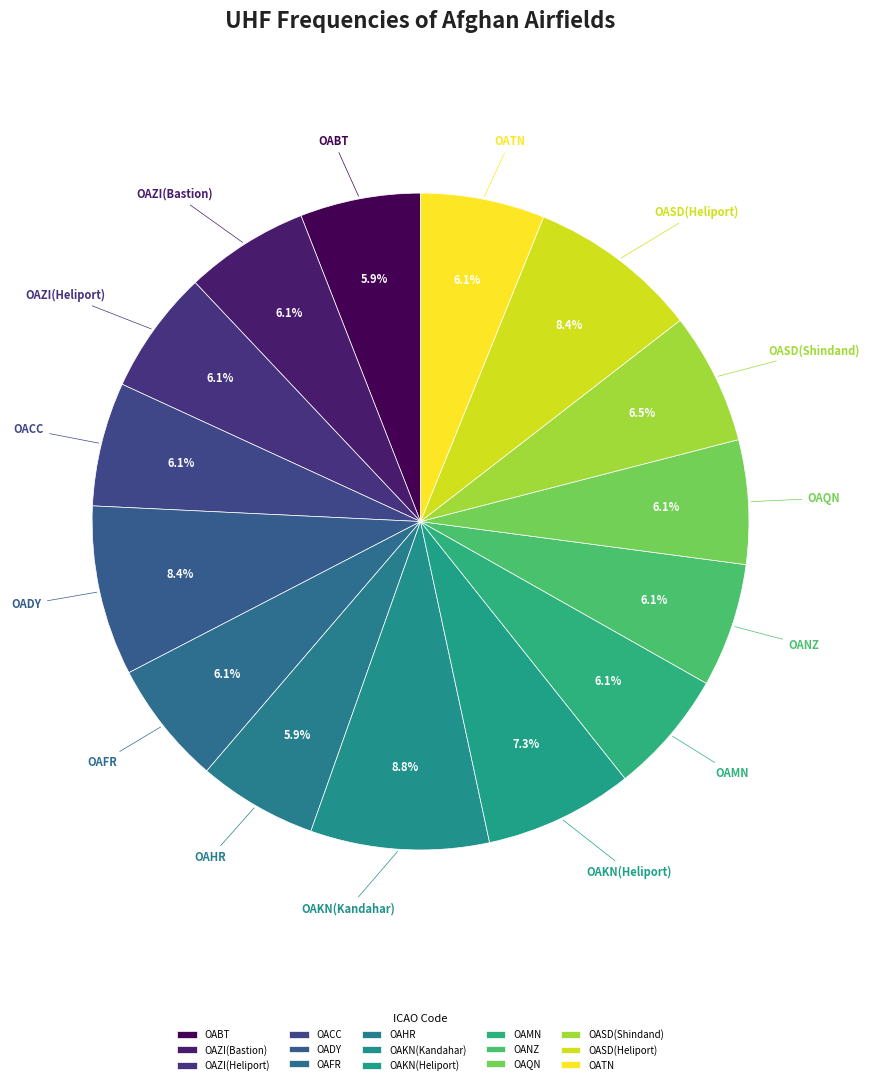

To the nearest percent, what portion does OADY represent?

8%